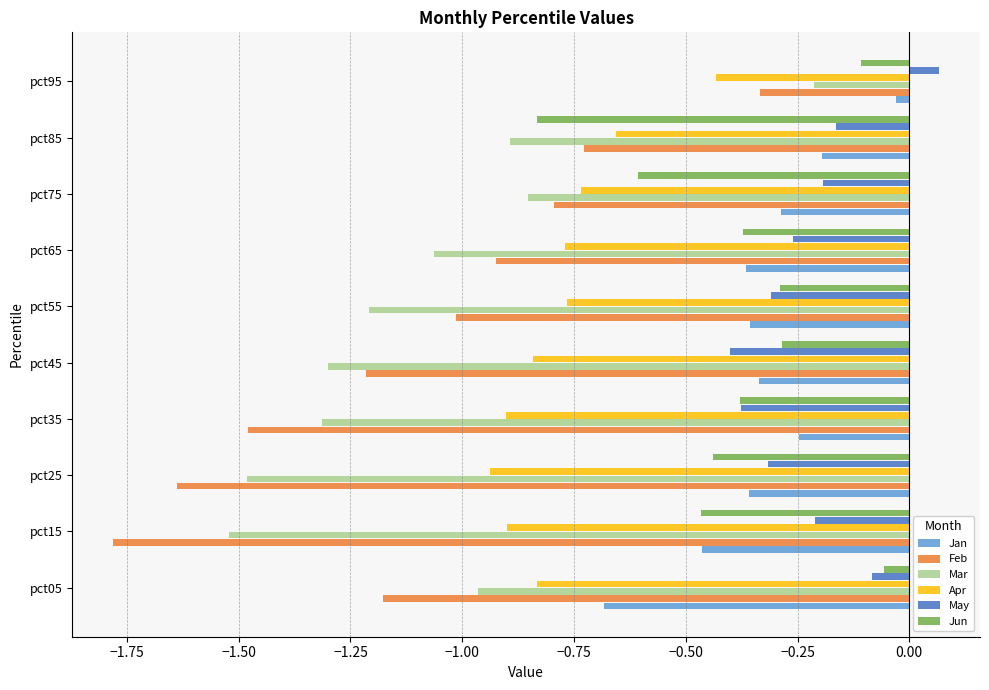

Count the number of categories in the chart.

10